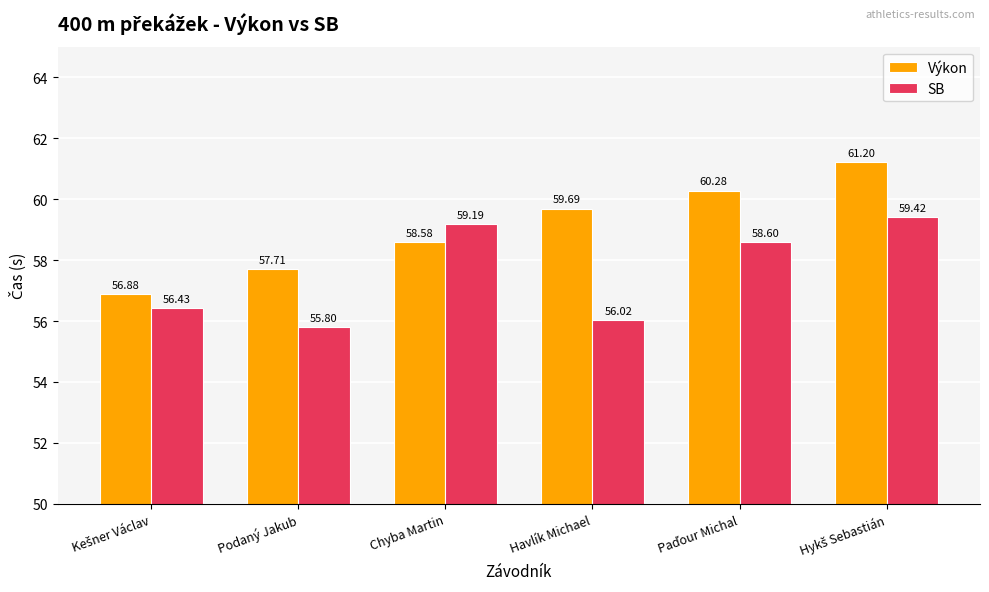

At which label does SB reach its minimum?

Podaný Jakub